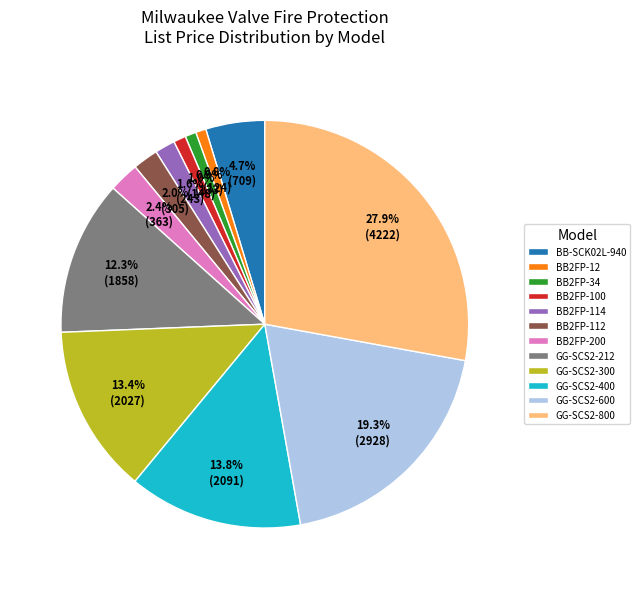

The BB2FP-112 slice represents 2% of the pie. True or false?

True